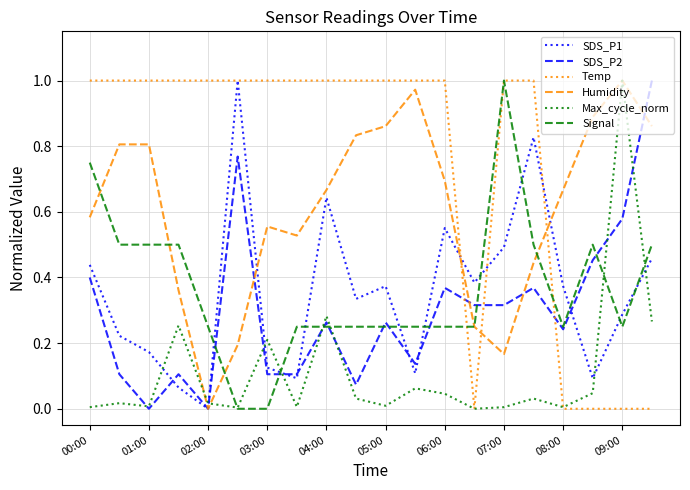

True or false: Temp and SDS_P2 cross at least once.

True